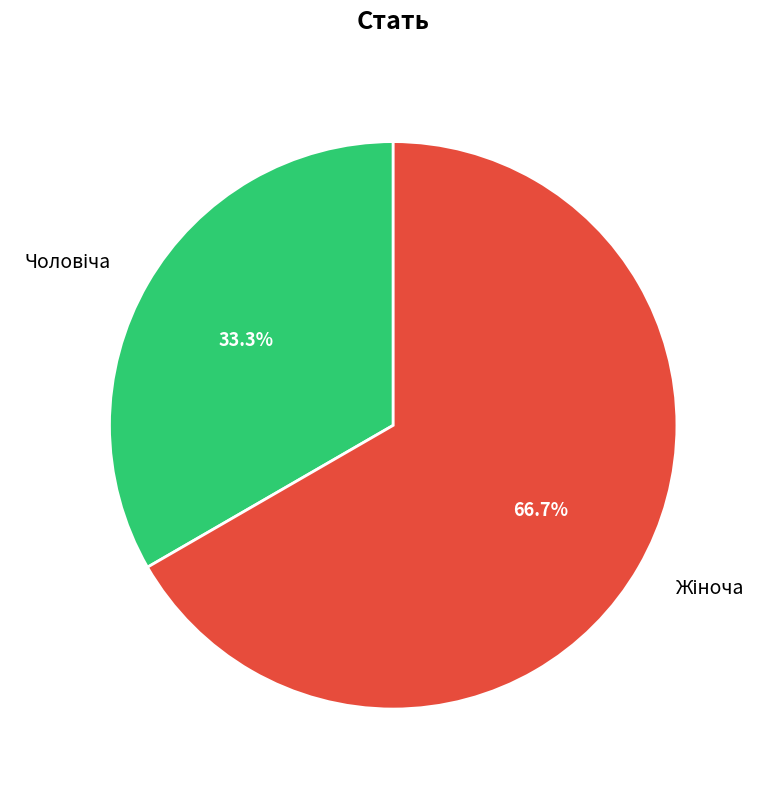

Does any single category account for the majority?

Yes